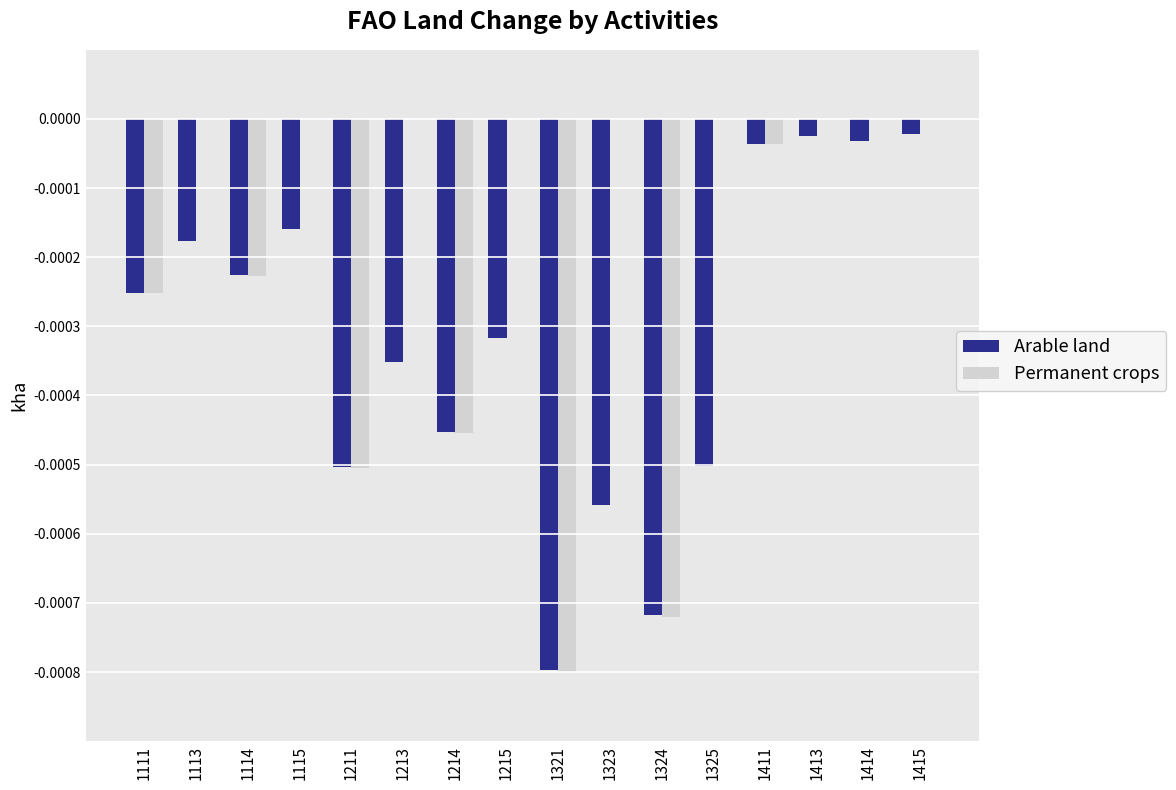

Which series has the largest total across all categories?

Permanent crops